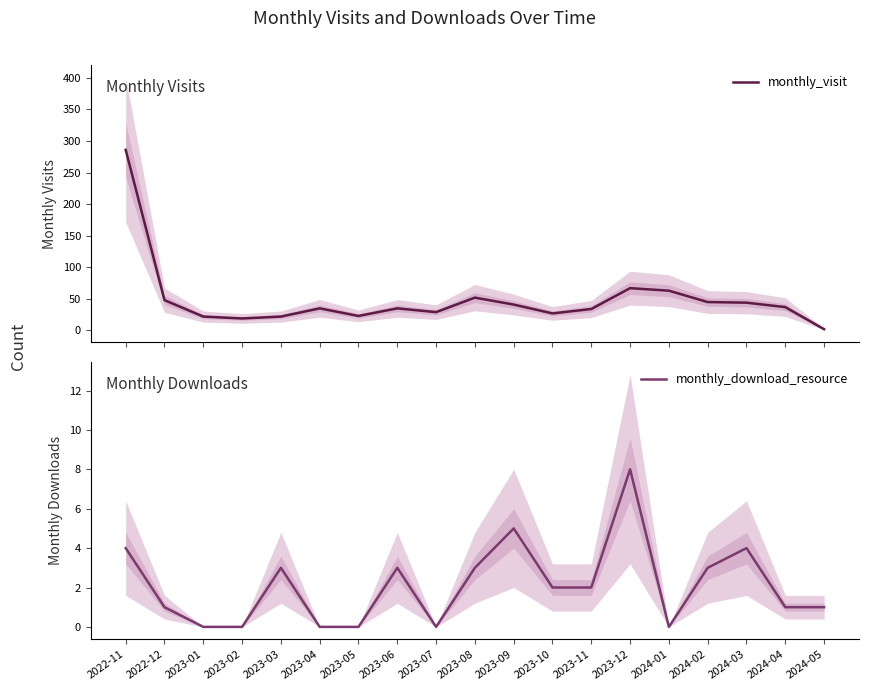

How many data points in monthly_download_resource are above 2?

8